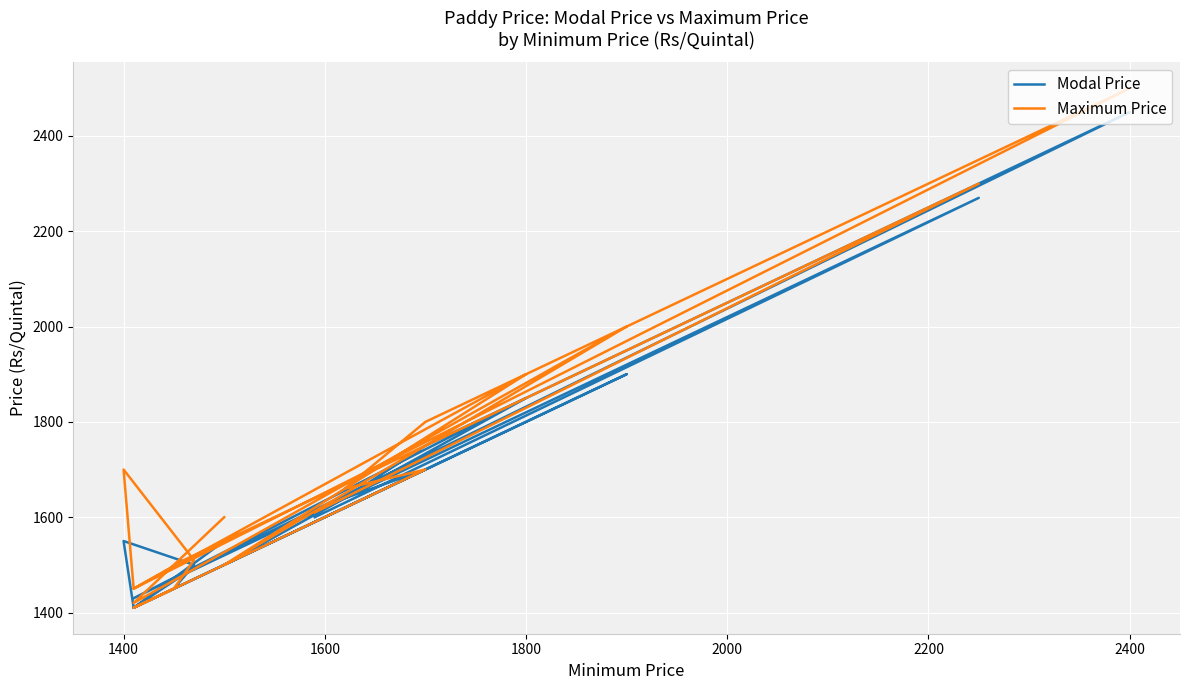

Count the number of categories in the chart.

20